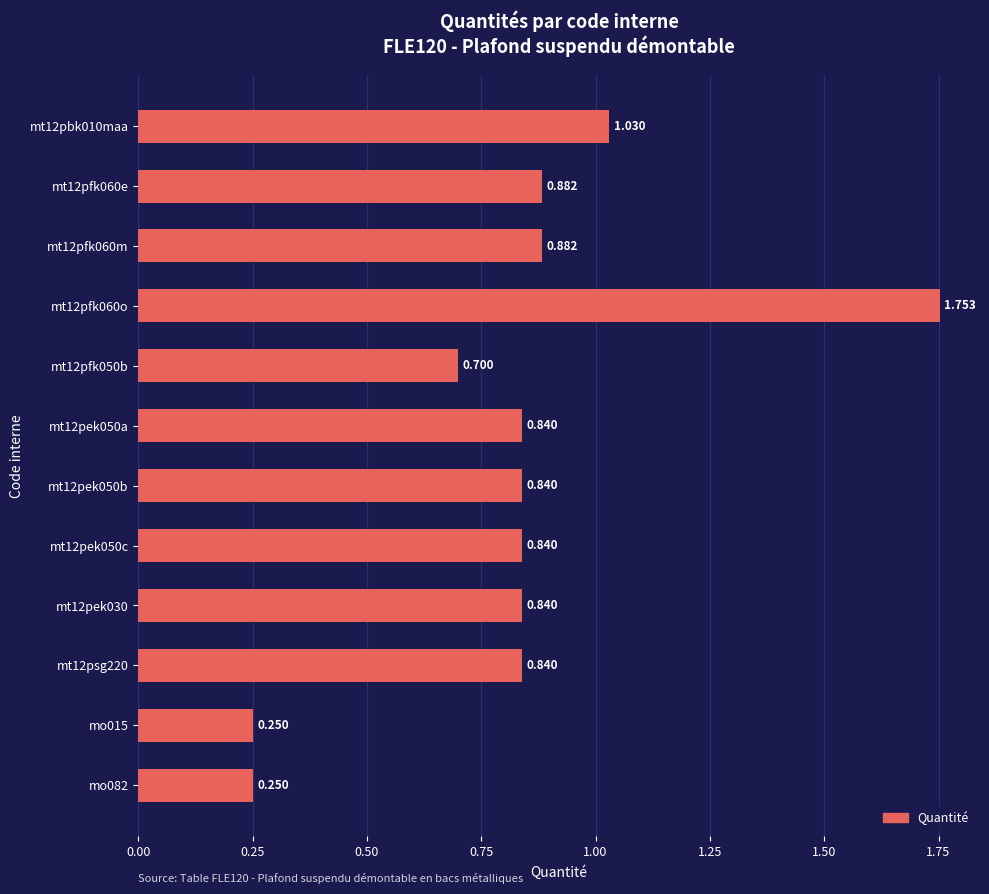

What is the average value?

0.8